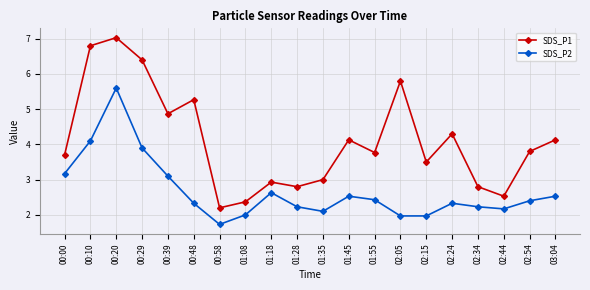

True or false: SDS_P1 and SDS_P2 intersect in this chart.

False